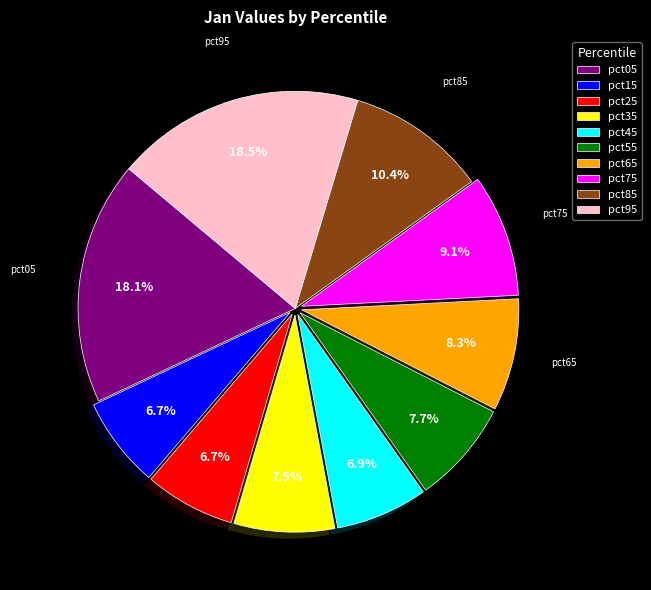

What percentage is NOT represented by pct75?

90.9%